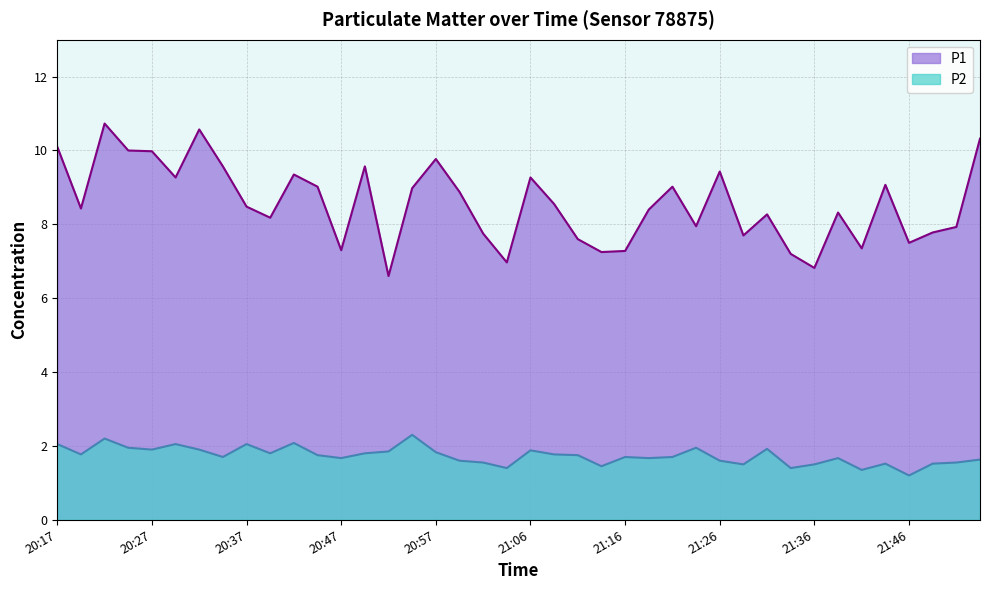

The P2 series shows 1.2 at 20:25. True or false?

False